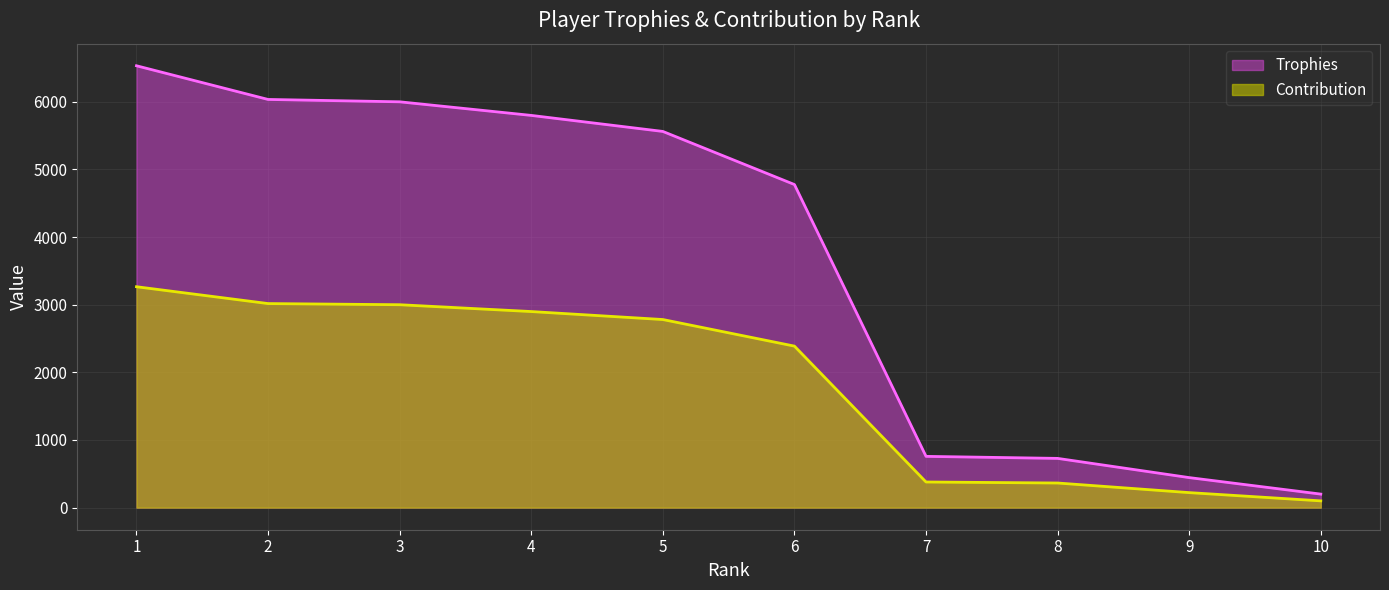

What is the value of the Trophies point at the 5th from the left?

5562